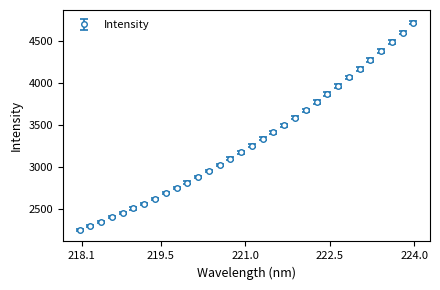

What is the value of the 10th point from the left?

2750.7